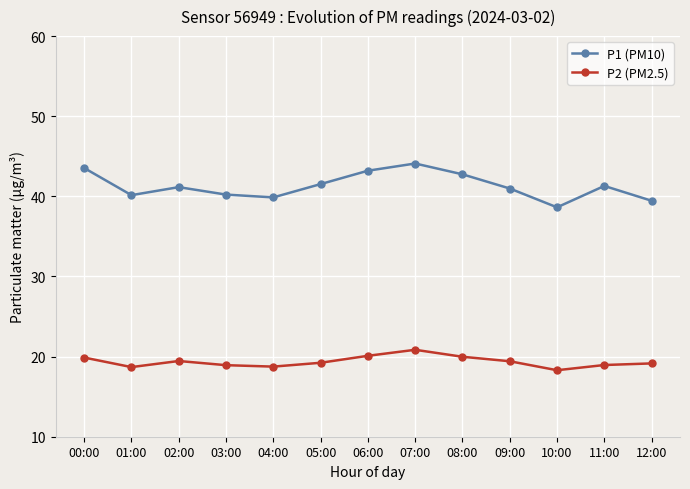

True or false: P2 (PM2.5) and P1 (PM10) cross at least once.

False